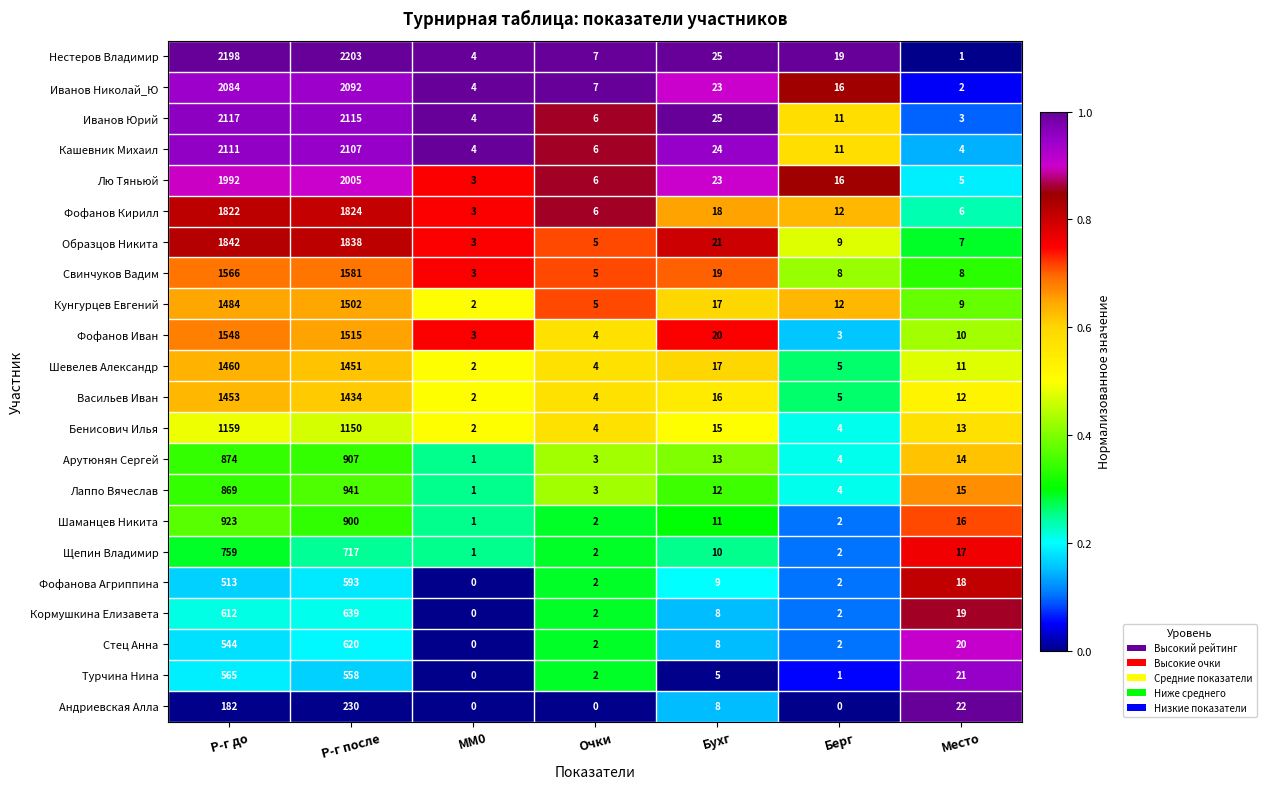

Count the number of categories in the chart.

7